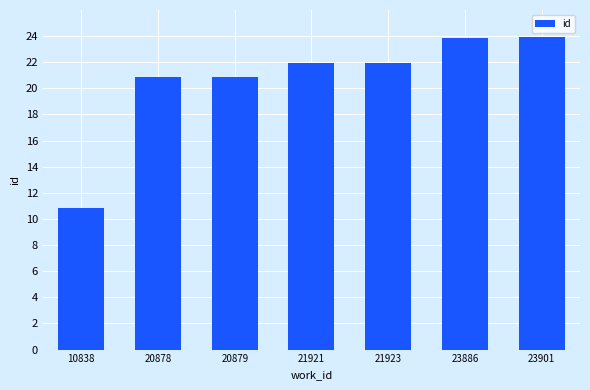

Does the chart contain any negative values?

No